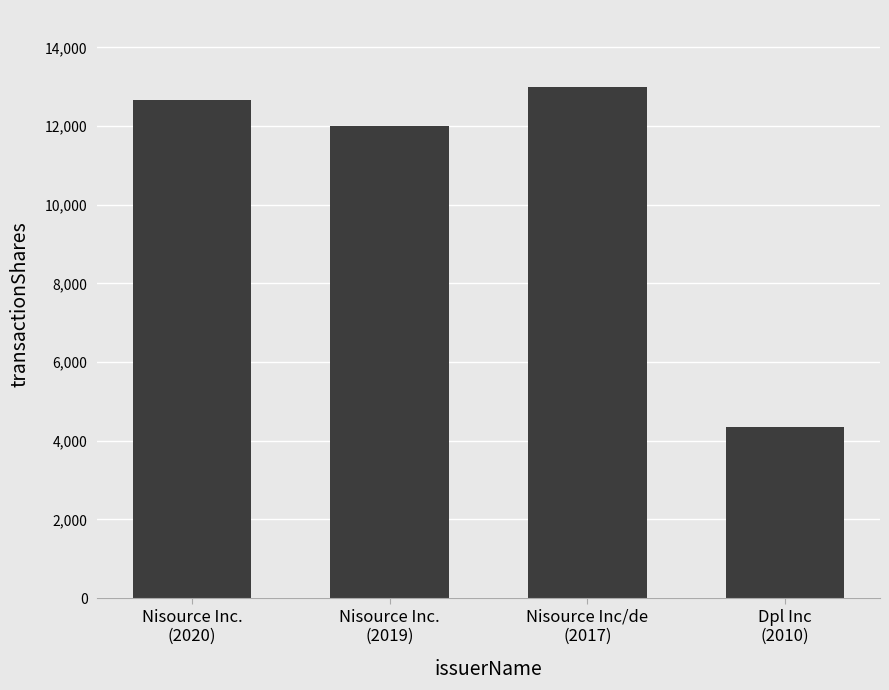

Are the bars grouped side by side (vs. stacked)?

No